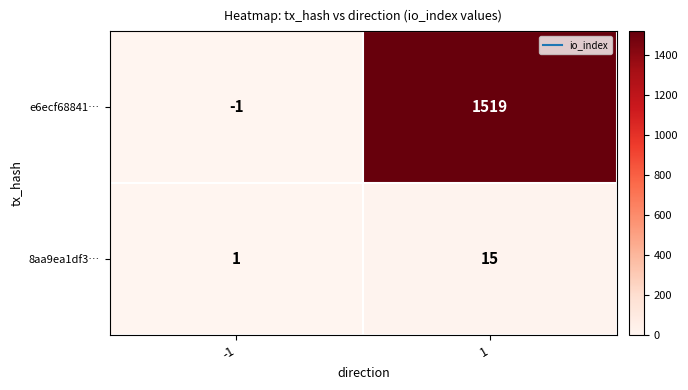

Rank the series by their maximum value, from highest to lowest.

e6ecf68841…, 8aa9ea1df3…